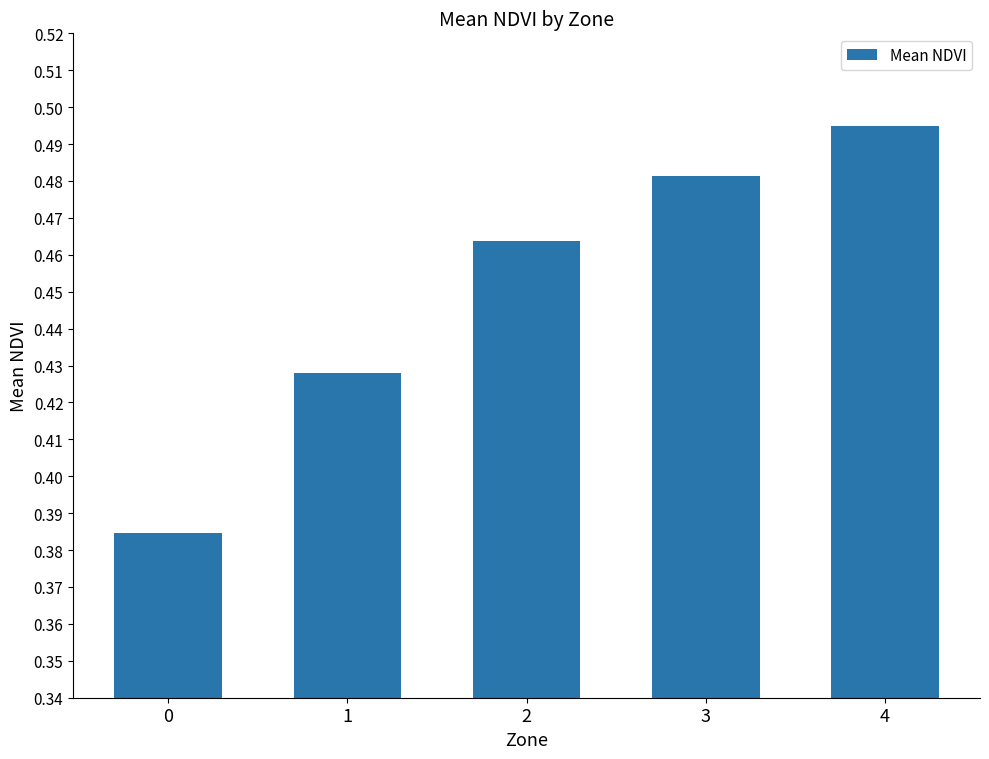

What is the difference between the maximum and second lowest values?

0.1